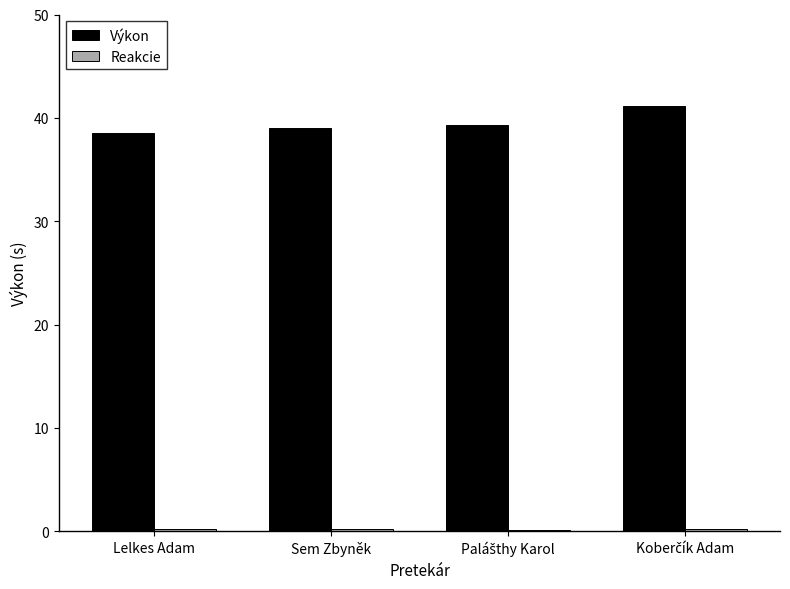

What is the highest value of the Výkon series?

41.1